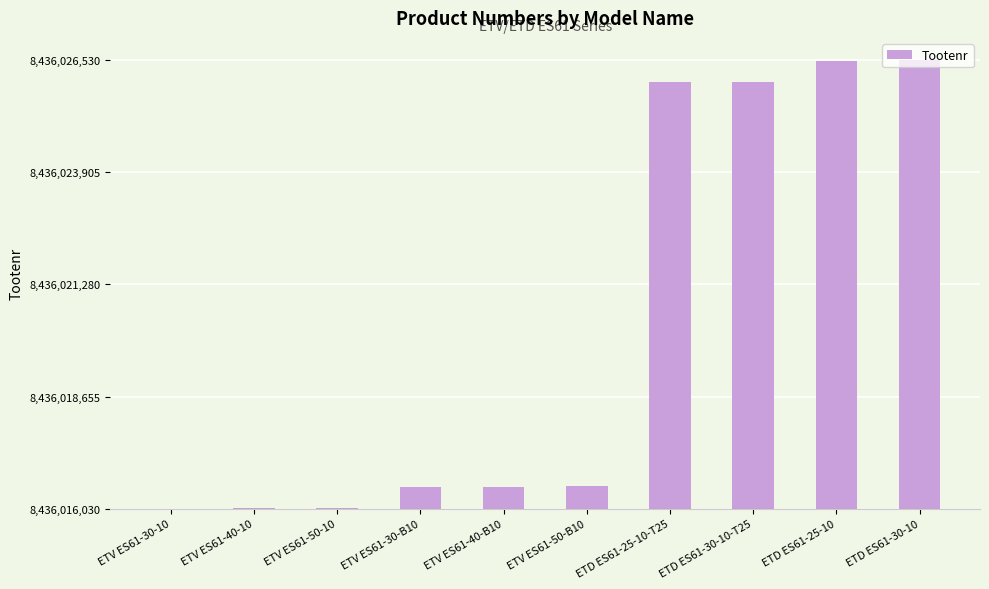

What is the sum of all values?

42550